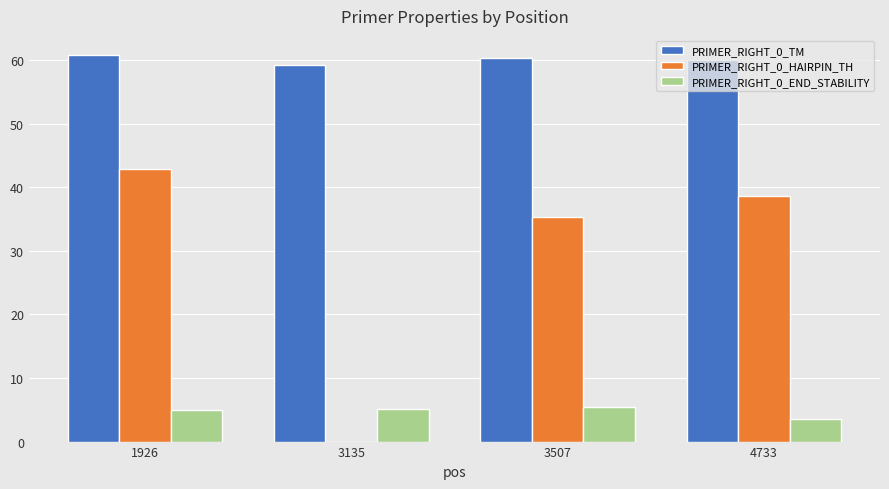

What is the average value of the PRIMER_RIGHT_0_HAIRPIN_TH series?

29.2